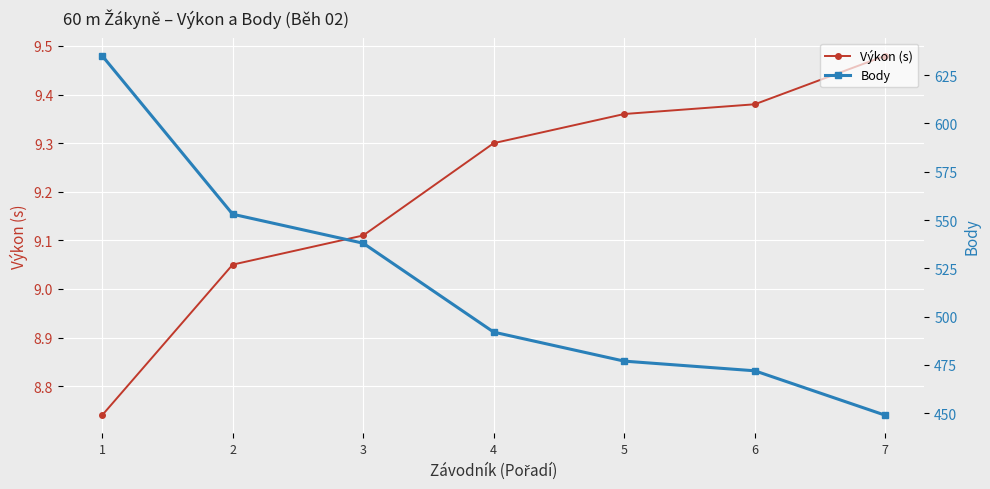

Is this an area chart (filled region under the line)?

No